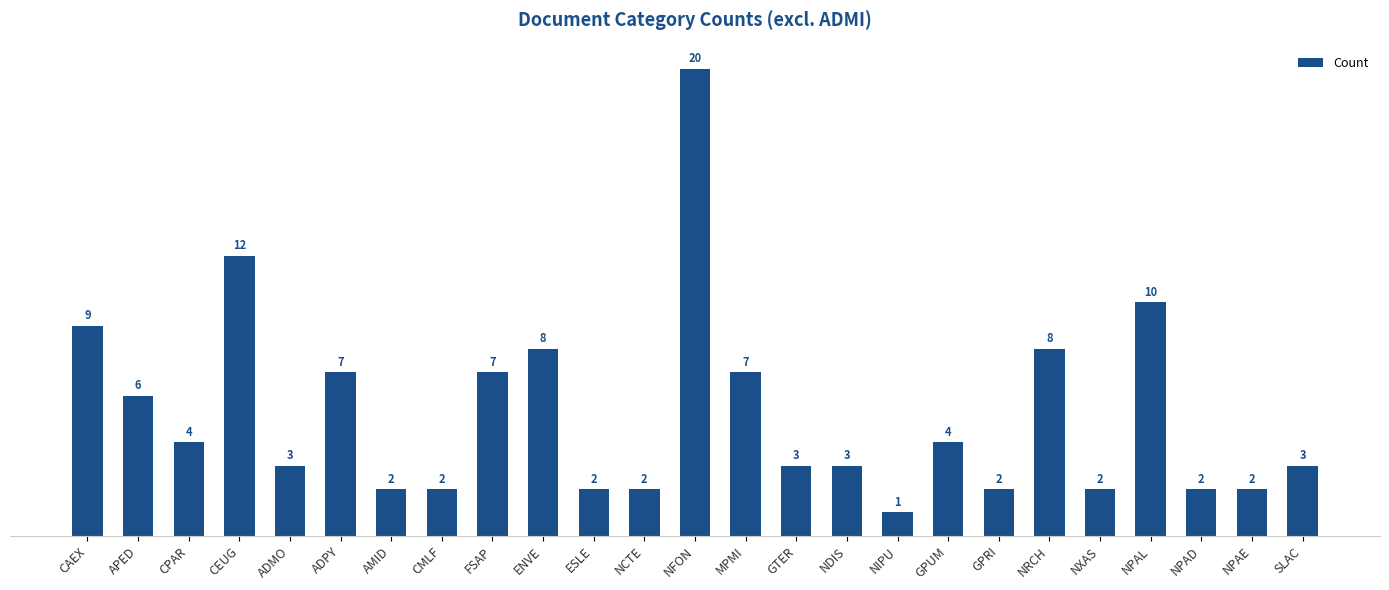

Which category has the highest value across all series?

NFON